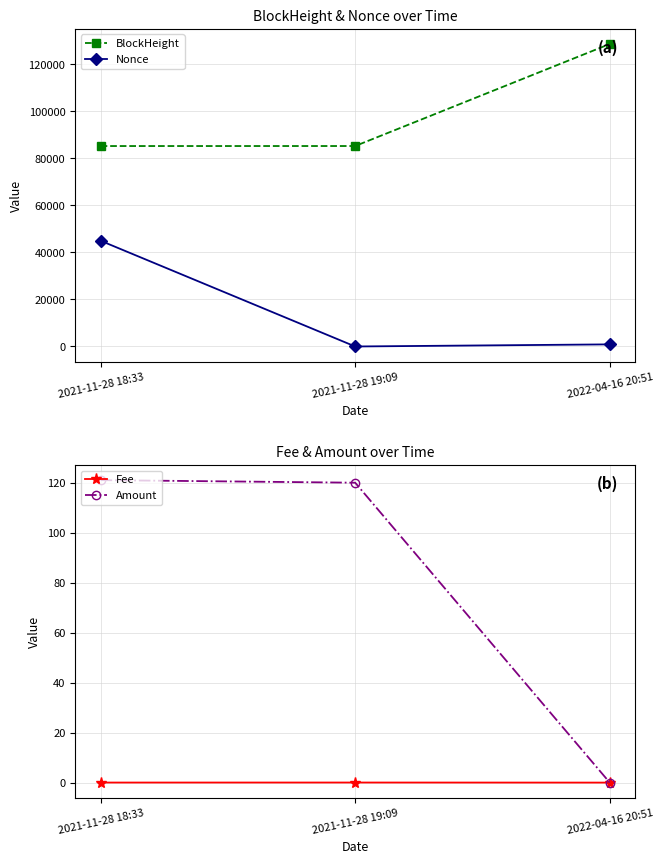

True or false: Nonce has a value of -21054.8 at 2021-11-28 19:09.

False